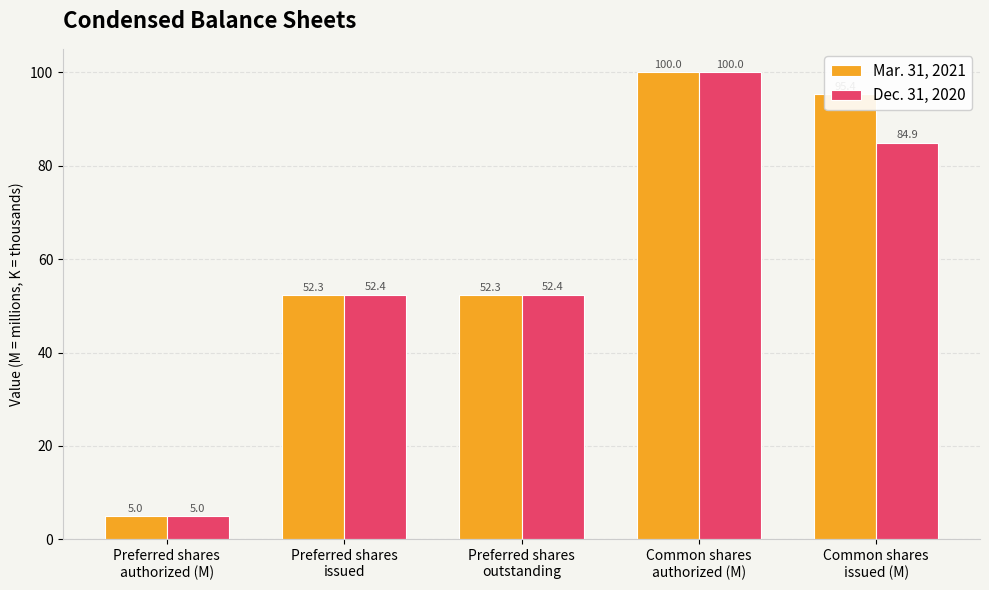

Reading left to right, what are all the values shown in this chart?

Mar. 31, 2021: 5.0	52.3	52.3	100.0	95.4
Dec. 31, 2020: 5.0	52.4	52.4	100.0	84.9